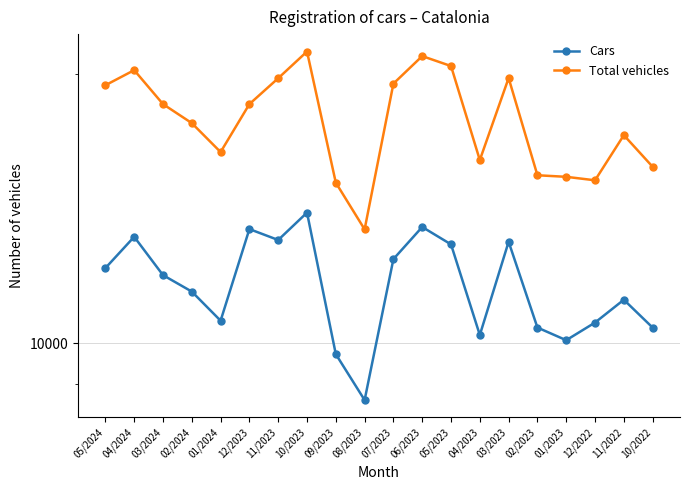

What is the label of the 18th point from the right?

03/2024